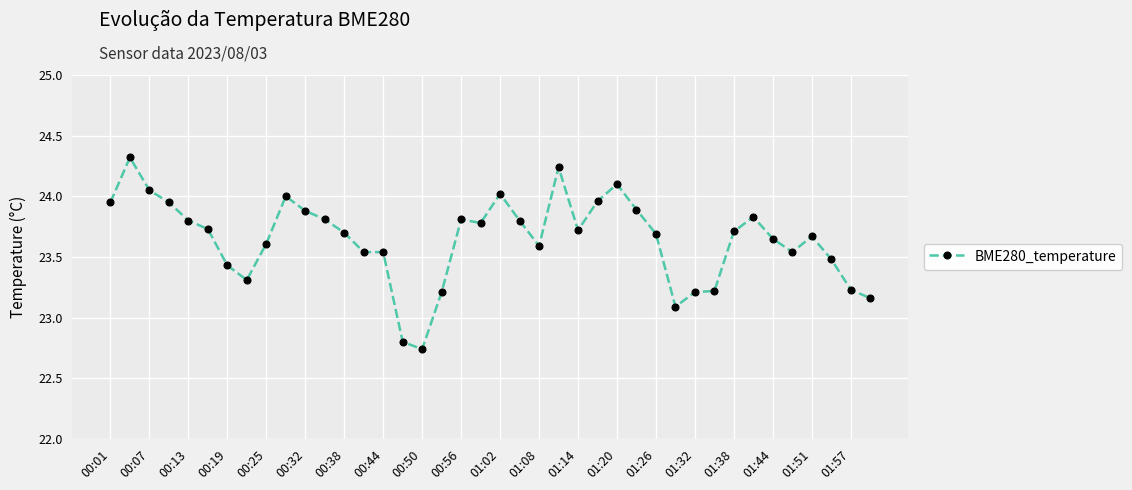

What is the sum of all values?

945.8